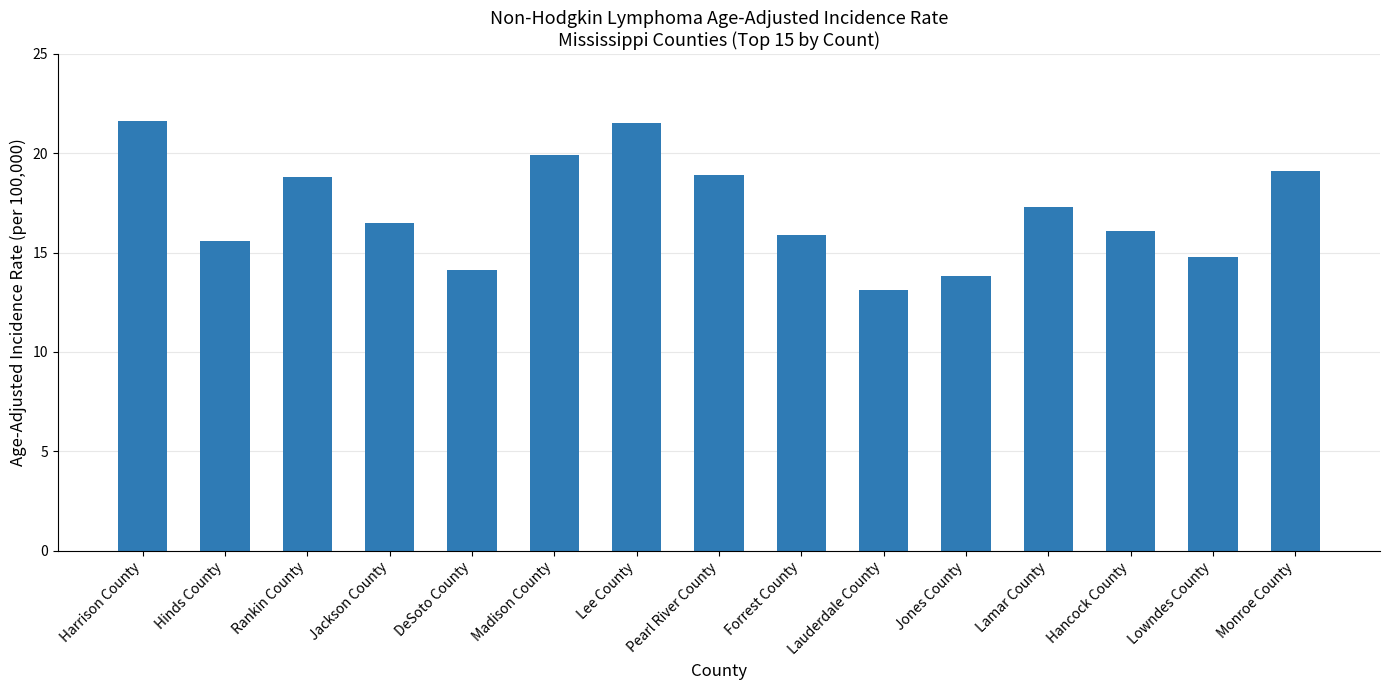

What is the smallest value displayed?

13.1